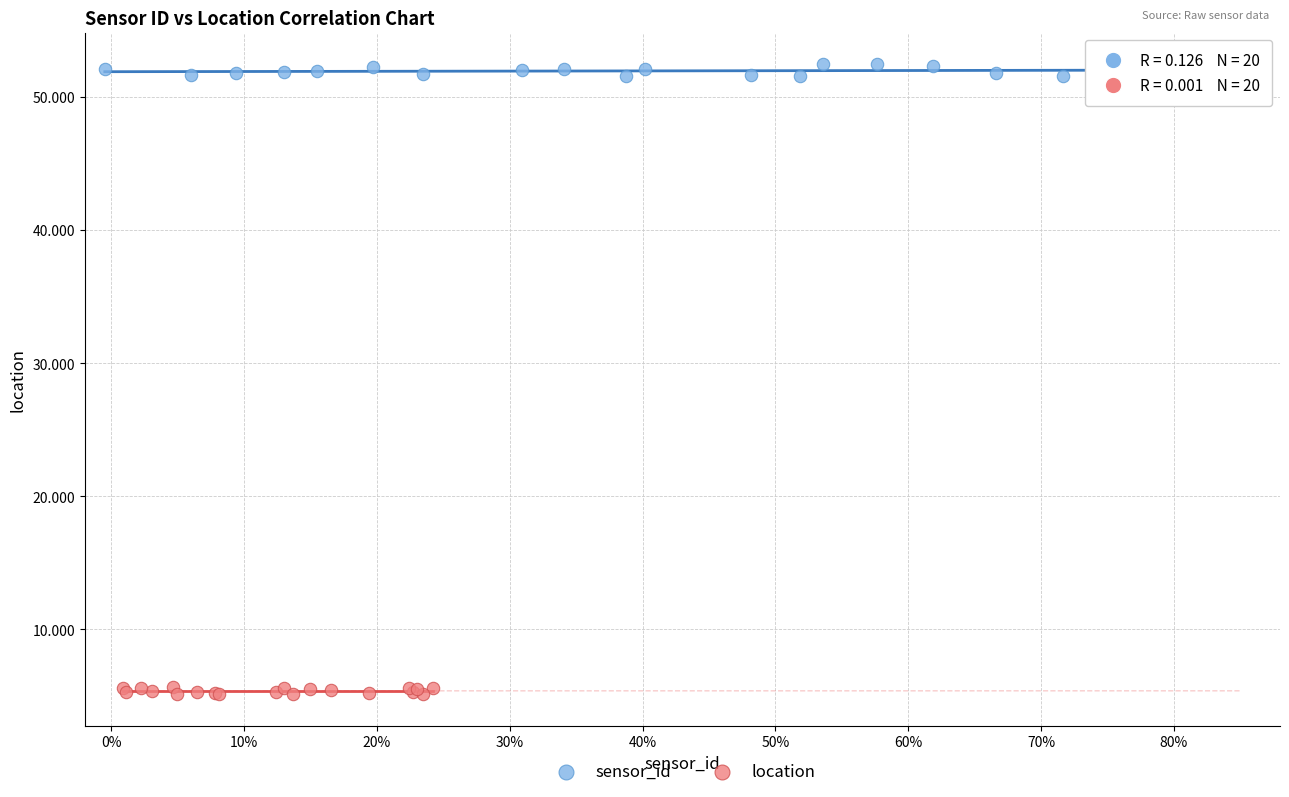

What are all the series names shown in the legend?

sensor_id, location